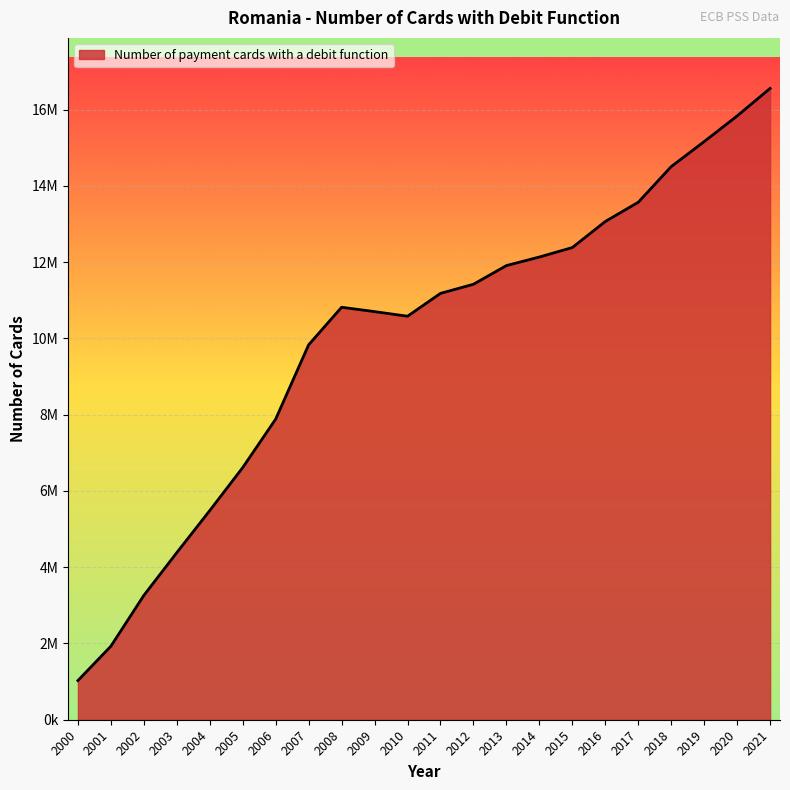

At which category does the chart reach its minimum across all series?

2000